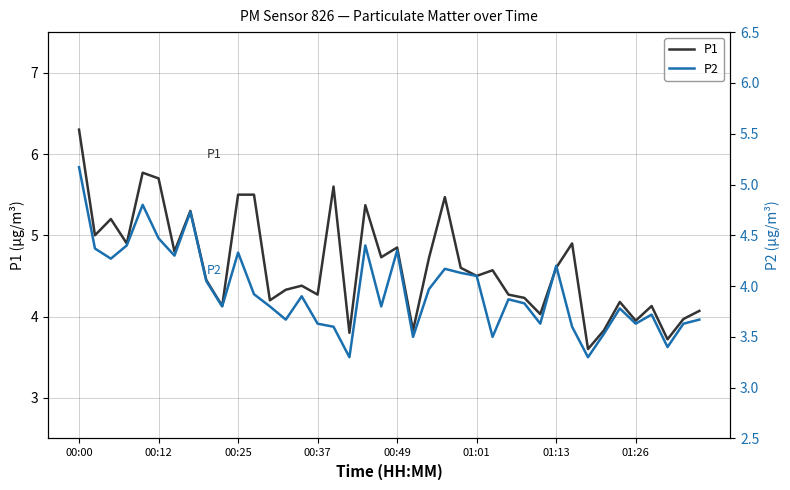

Reading left to right, list all the values displayed in this chart.

P1: 6.3	5.0	5.2	4.9	5.8	5.7	4.8	5.3	4.5	4.1	5.5	5.5	4.2	4.3	4.4	4.3	5.6	3.8	5.4	4.7	4.8	3.8	4.7	5.5	4.6	4.5	4.6	4.3	4.2	4.0	4.6	4.9	3.6	3.8	4.2	4.0	4.1	3.7	4.0	4.1
P2: 5.2	4.4	4.3	4.4	4.8	4.5	4.3	4.7	4.0	3.8	4.3	3.9	3.8	3.7	3.9	3.6	3.6	3.3	4.4	3.8	4.3	3.5	4.0	4.2	4.1	4.1	3.5	3.9	3.8	3.6	4.2	3.6	3.3	3.5	3.8	3.6	3.7	3.4	3.6	3.7